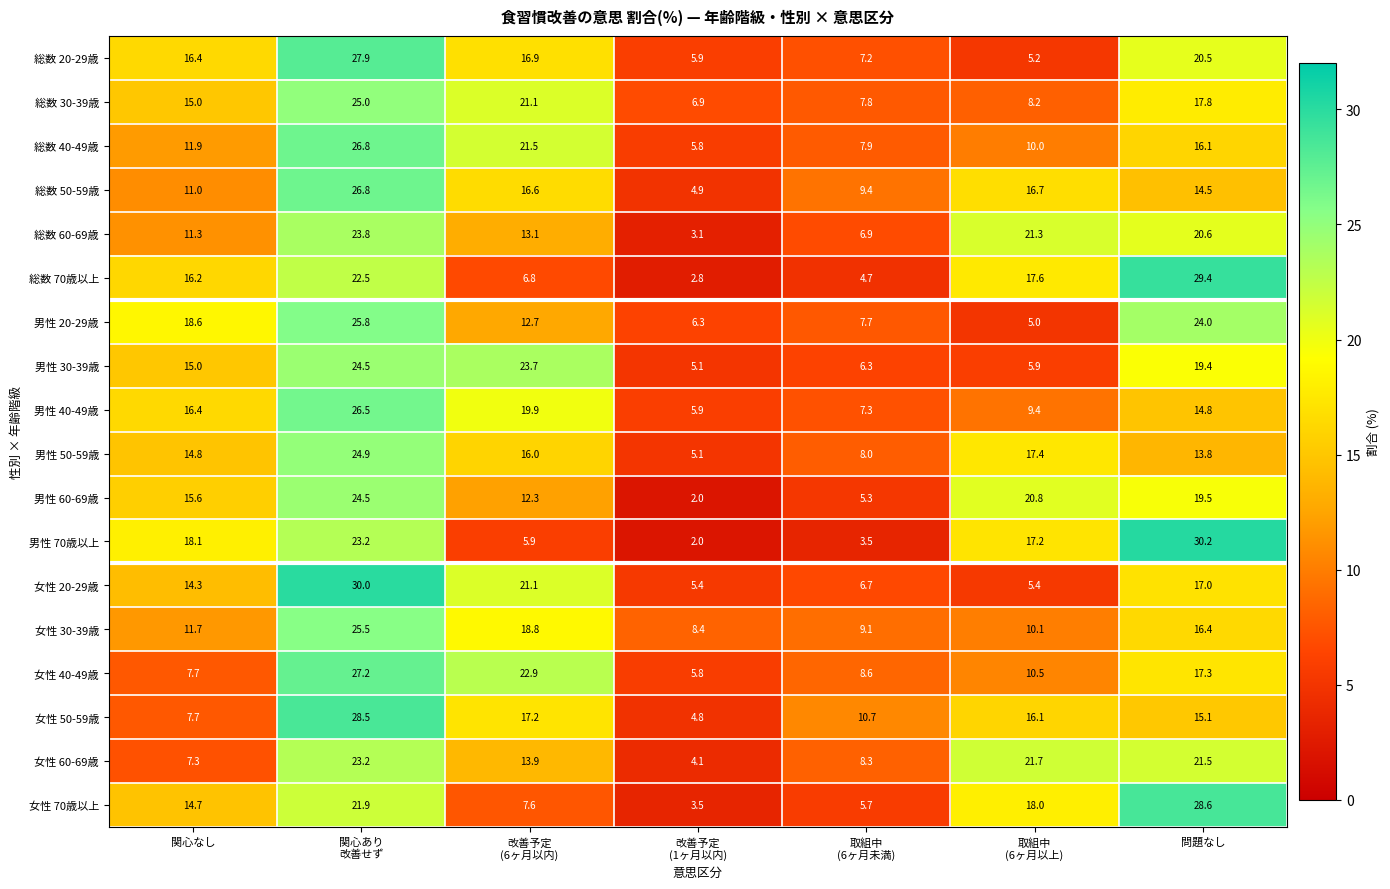

The 男性 20-29歳 series shows 6.9 at 問題なし. True or false?

False